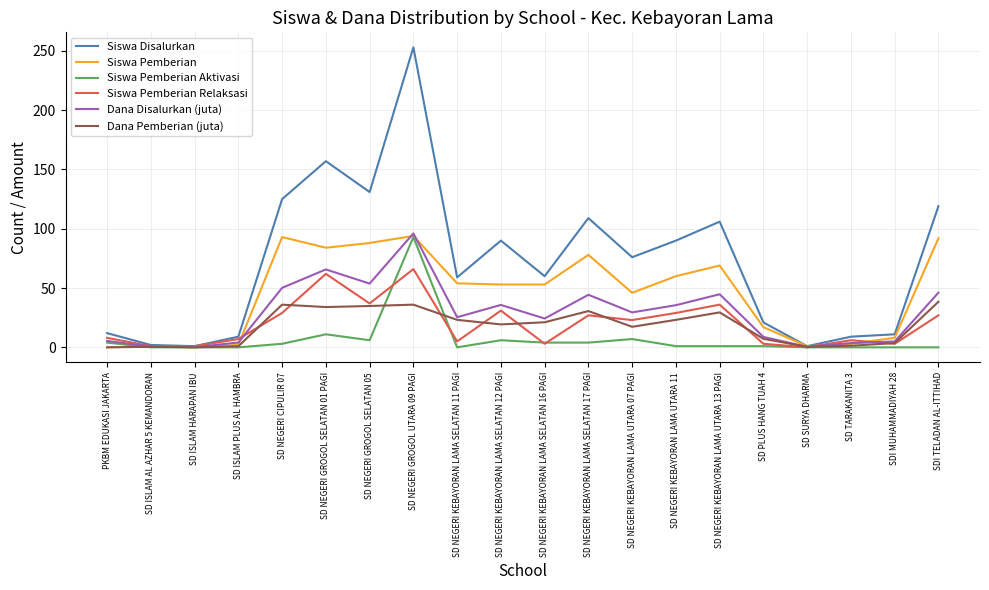

At which label does Siswa Pemberian Aktivasi reach its peak?

SD NEGERI GROGOL UTARA 09 PAGI